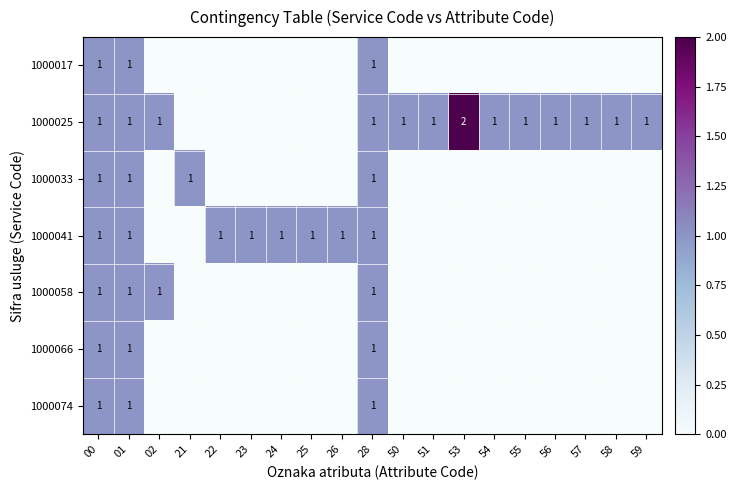

What is the spread (max minus min) of values at 56?

1